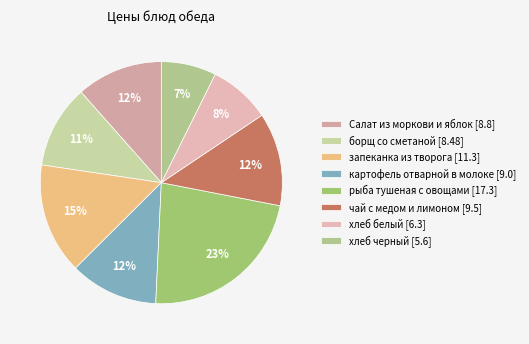

To the nearest percent, what is the difference between the чай с медом и лимоном and хлеб черный slice percentages?

5%